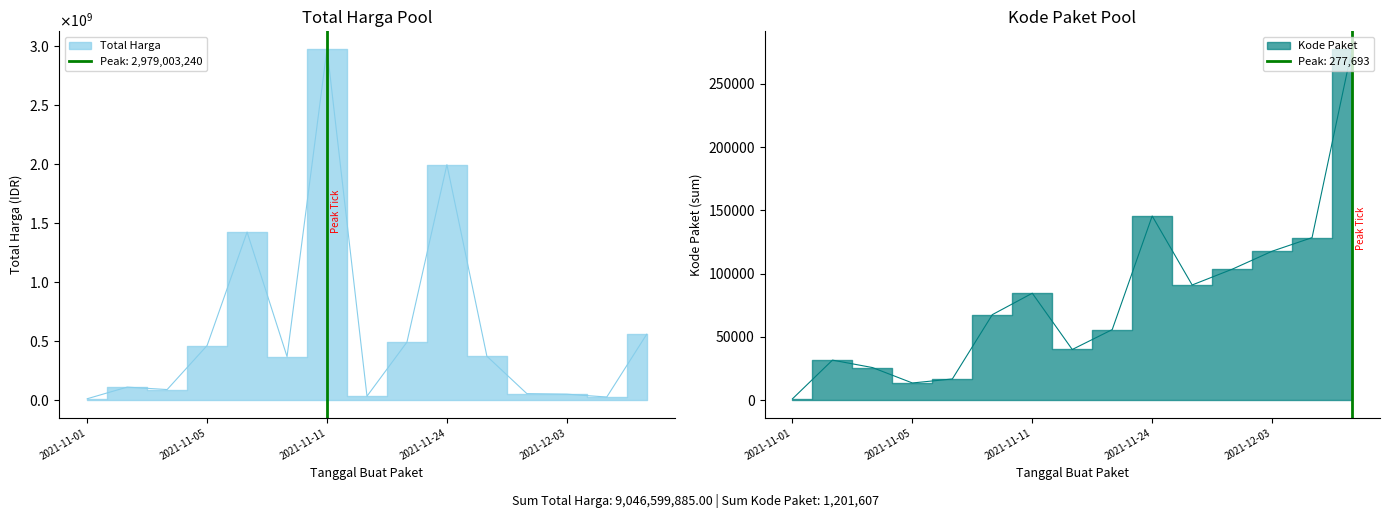

What is the difference between the second highest and minimum values in the Kode Paket series?

144487